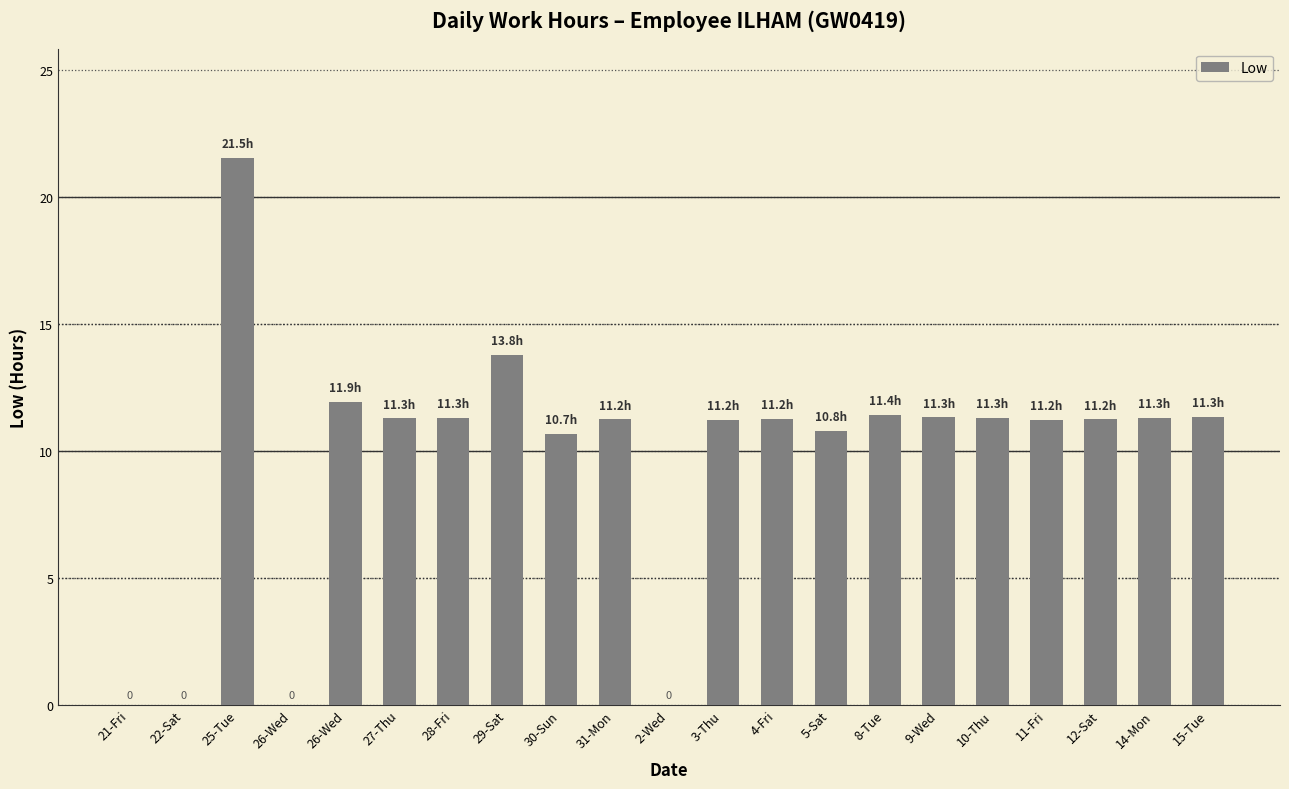

Are the bars horizontal?

No